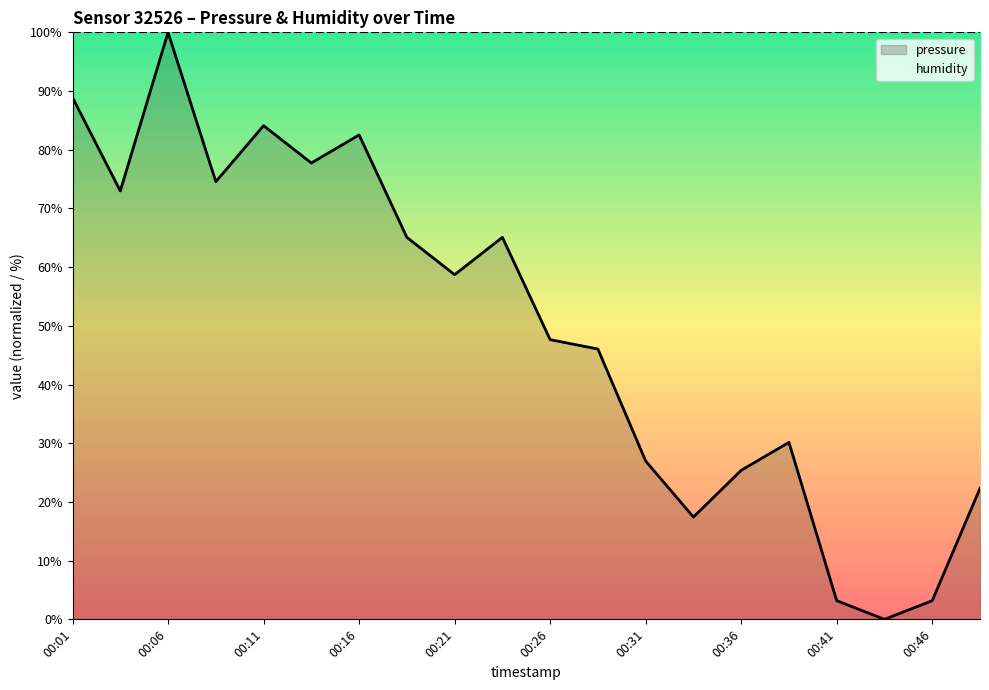

At 00:11, list the series in order from largest to smallest.

humidity, pressure